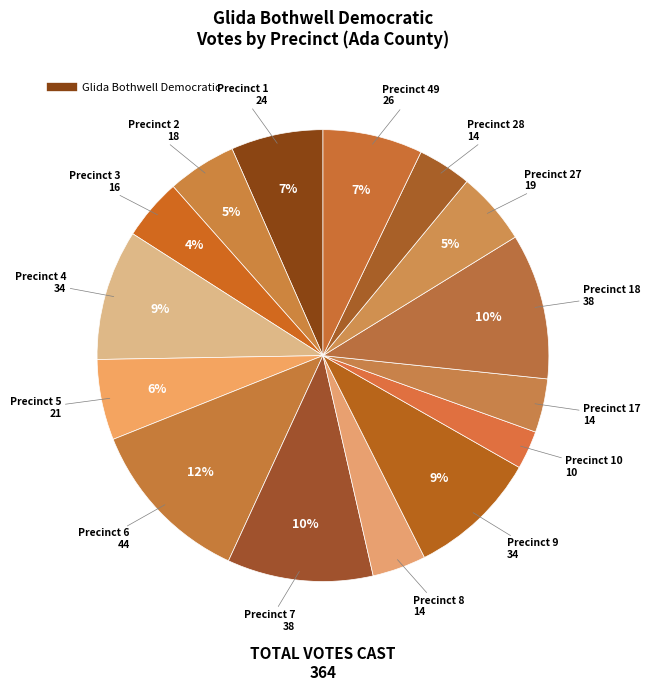

Which slice is the smallest?

Precinct 10